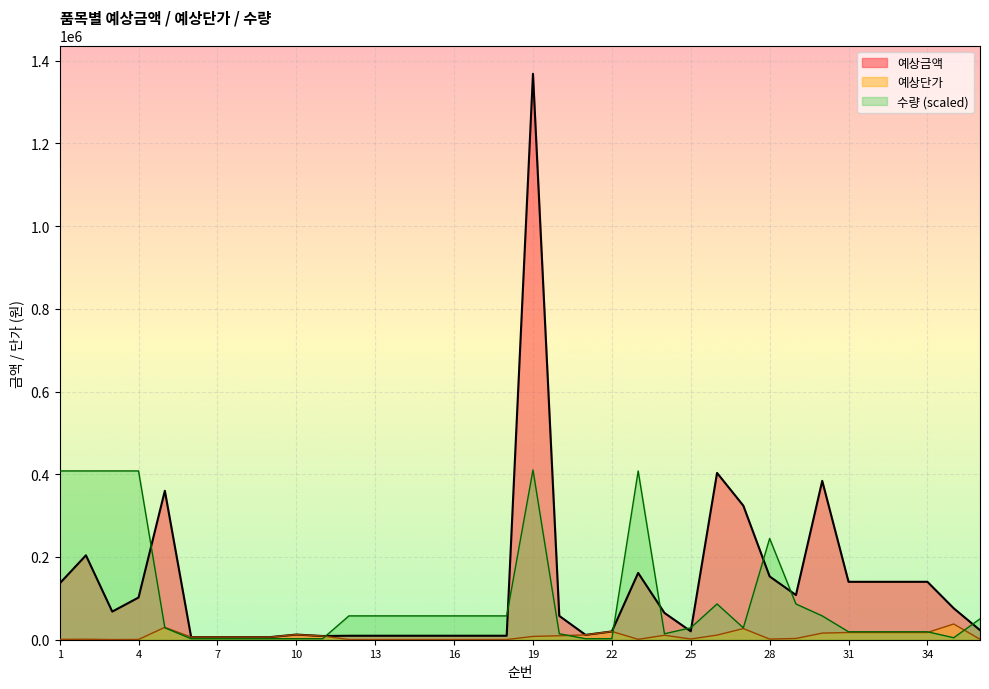

Reading right to left, what are all the values shown in this chart?

예상금액: 23100	76000	140000	140000	140000	140000	384000	108000	153000	324000	403200	20400	64800	161500	20000	11700	57600	1368000	9600	9600	9600	9600	9600	9600	9600	9000	12500	6300	6300	6300	6300	360000	102000	68000	204000	136000
예상단가: 1100	38000	17500	17500	17500	17500	16000	3000	1500	27000	11200	1700	10800	950	20000	11700	9600	8000	400	400	400	400	400	400	400	9000	12500	6300	6300	6300	6300	30000	600	400	1200	800
수량: 50400	4800	19200	19200	19200	19200	57600	86400	244800	28800	86400	28800	14400	408000	2400	2400	14400	410400	57600	57600	57600	57600	57600	57600	57600	2400	2400	2400	2400	2400	2400	28800	408000	408000	408000	408000